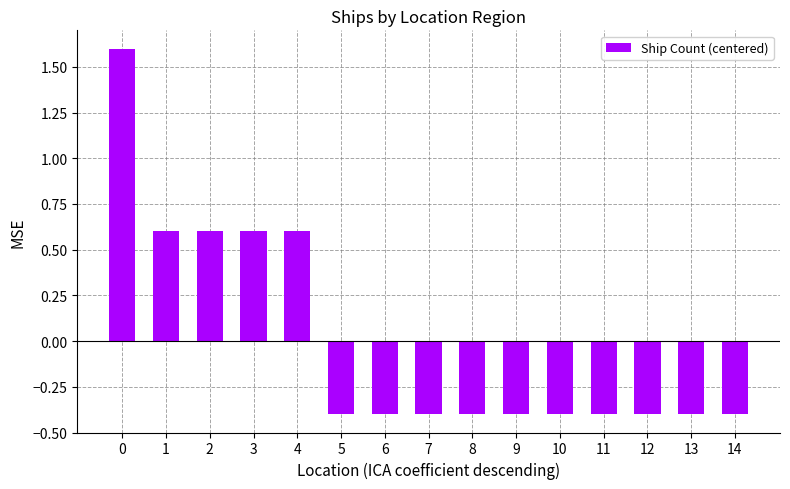

True or false: the data shows 0.6 at 4.

True